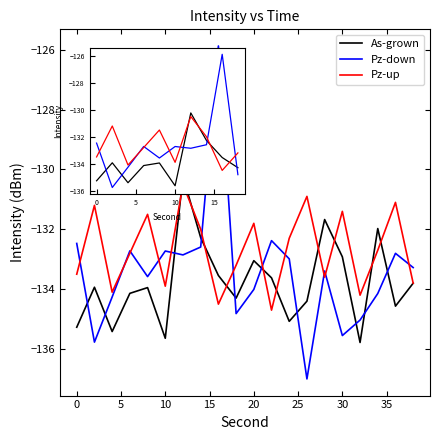

Rank the series by their average value, from lowest to highest.

As-grown, Pz-down, Pz-up